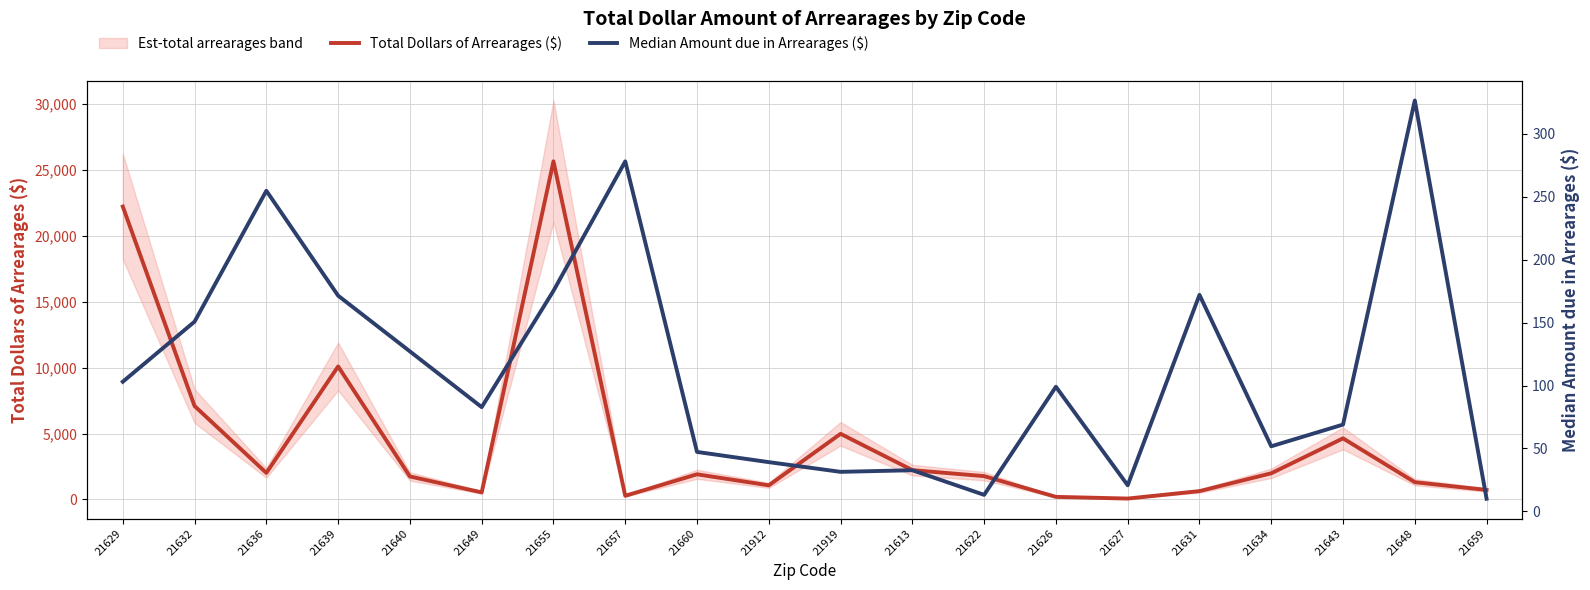

How many lines are shown in the chart?

2